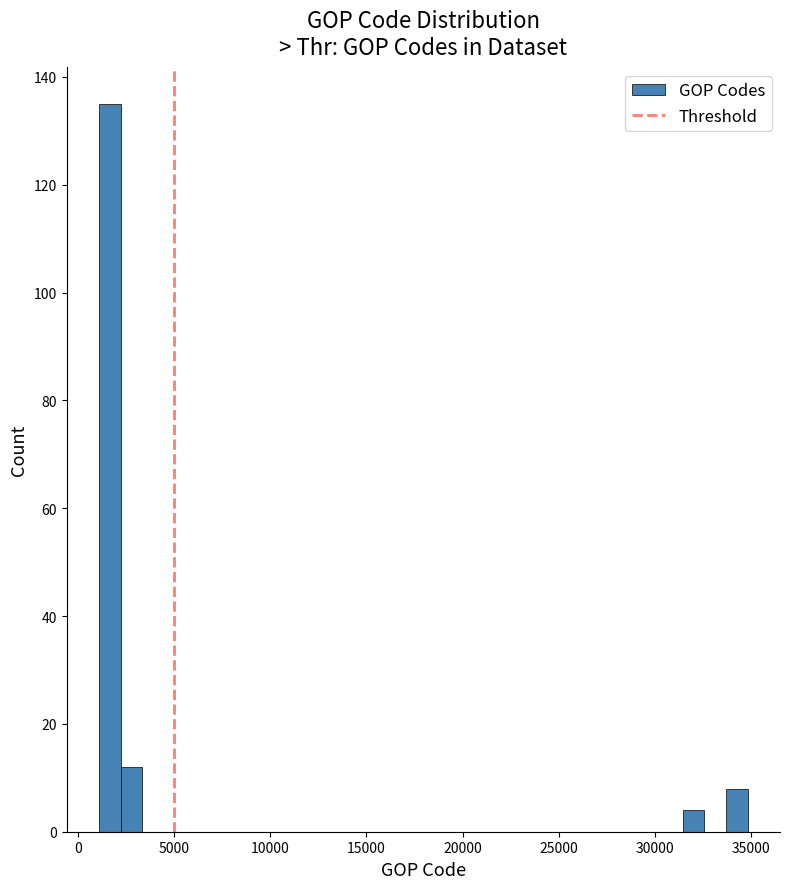

Read against the x-axis, roughly where is the centre of the tallest bar?

1500